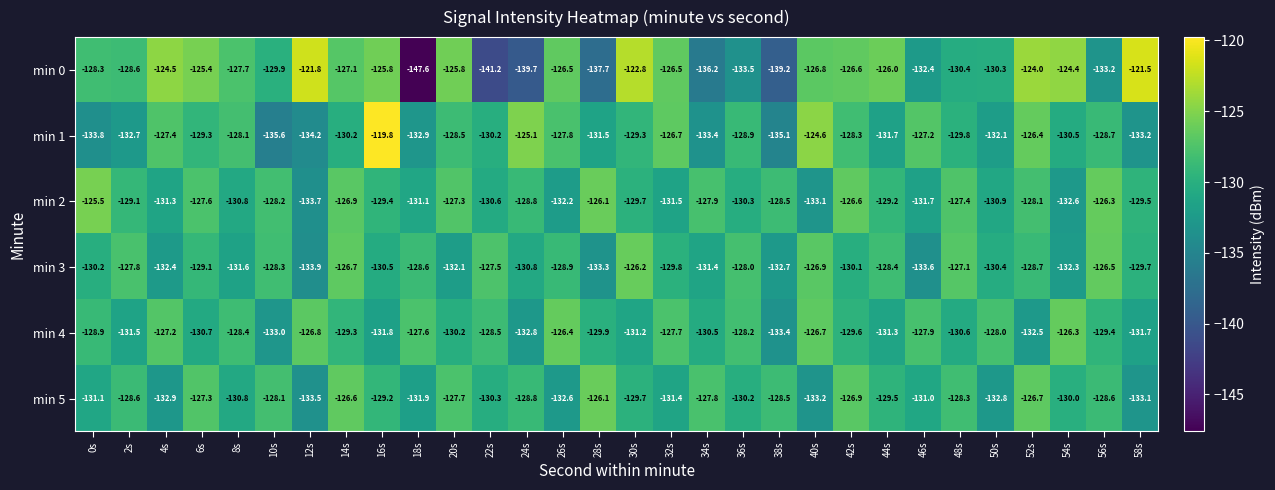

Which series changed the most between 34s and 40s?

min 0